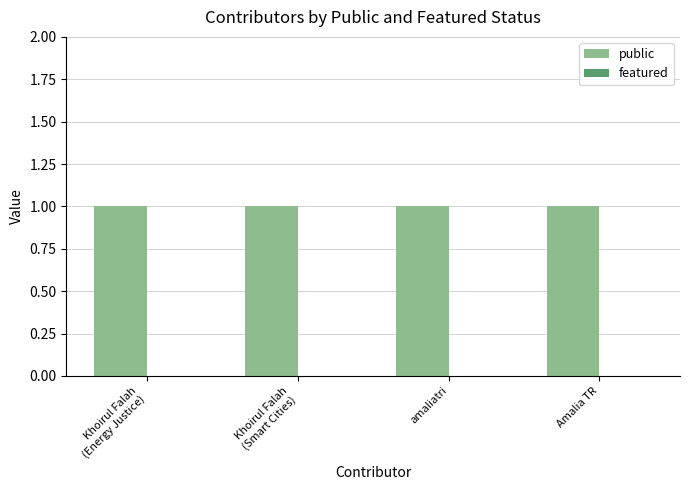

Does the chart contain any negative values?

No